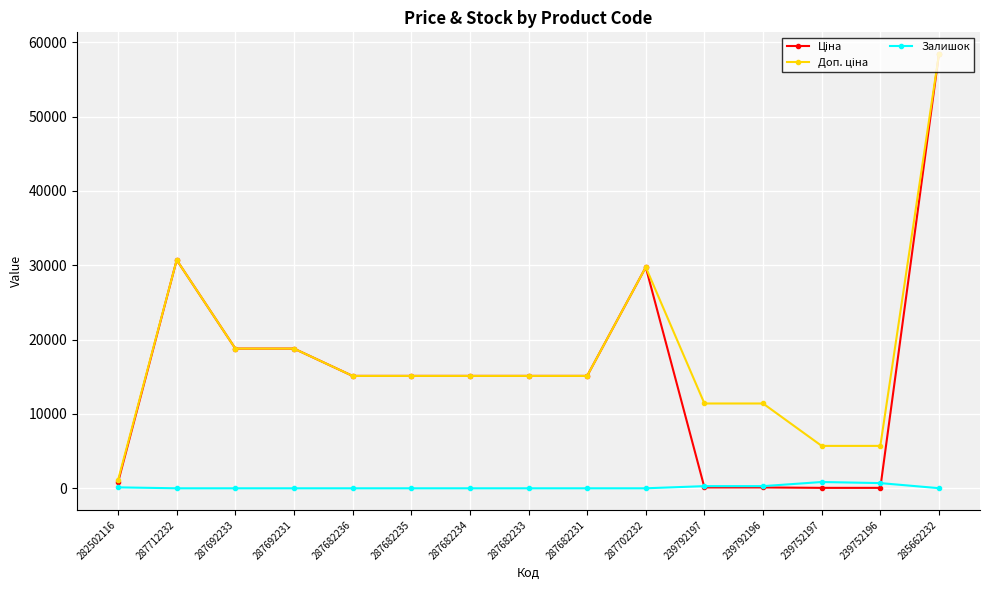

True or false: Залишок has more than 0 interior local peaks.

True